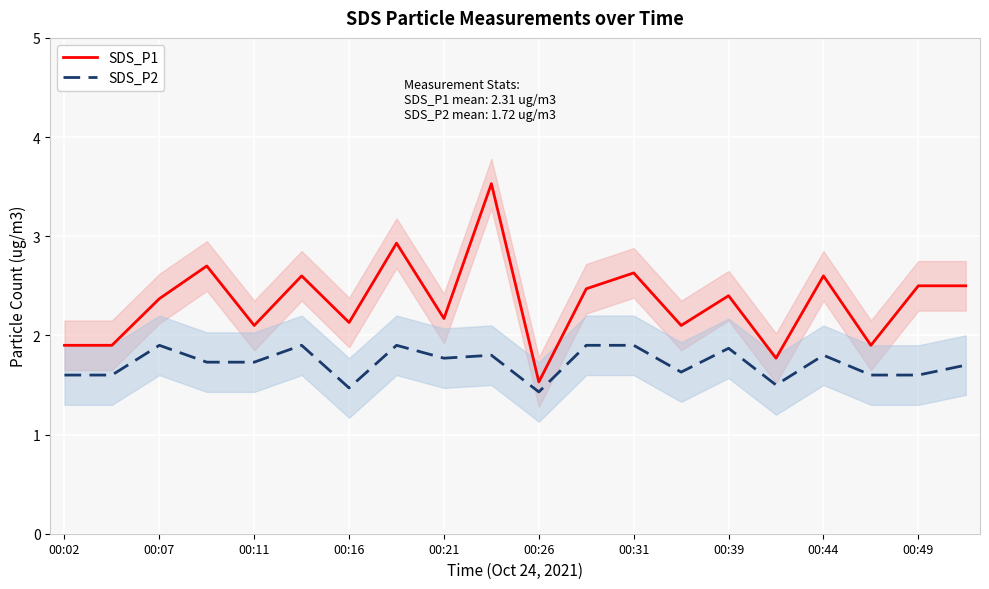

What is the average value of the SDS_P1 series?

2.3